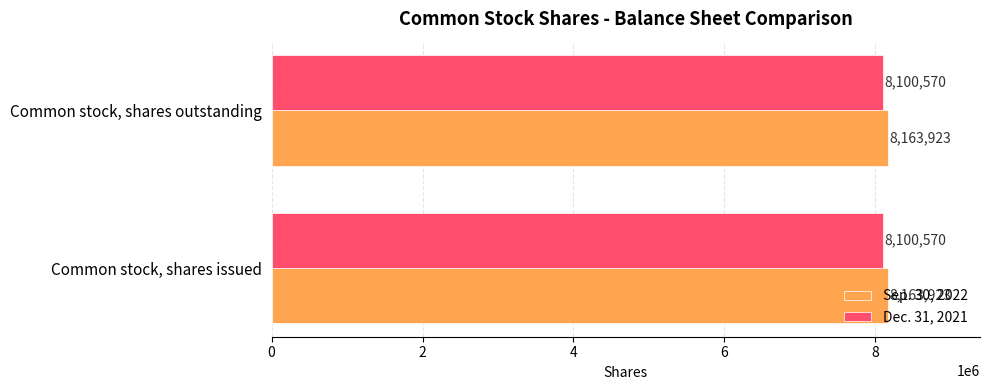

What is the sum of the Dec. 31, 2021 values at Common stock, shares issued and Common stock, shares outstanding?

16201140